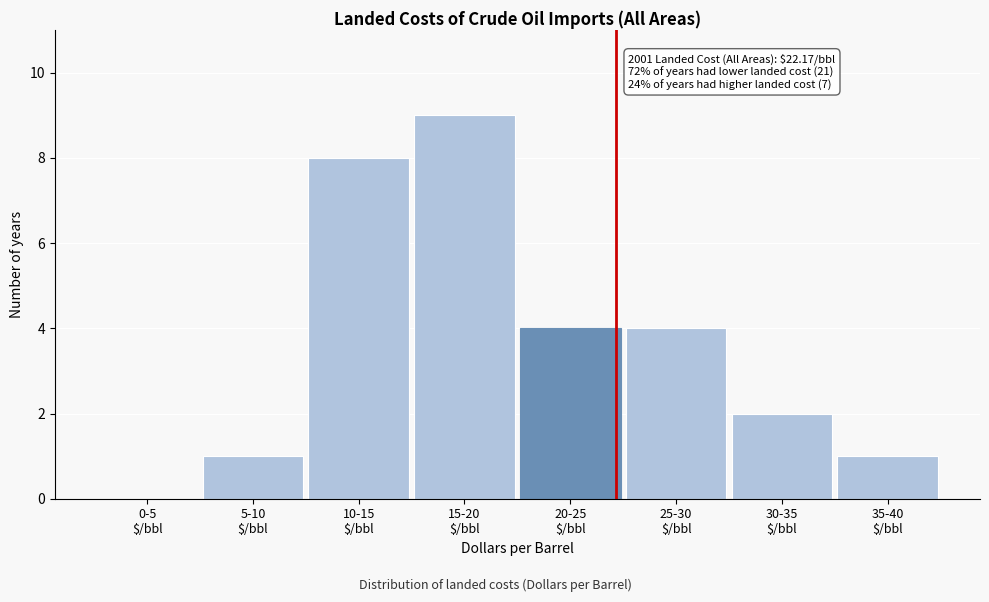

What is the sum of all values?

29